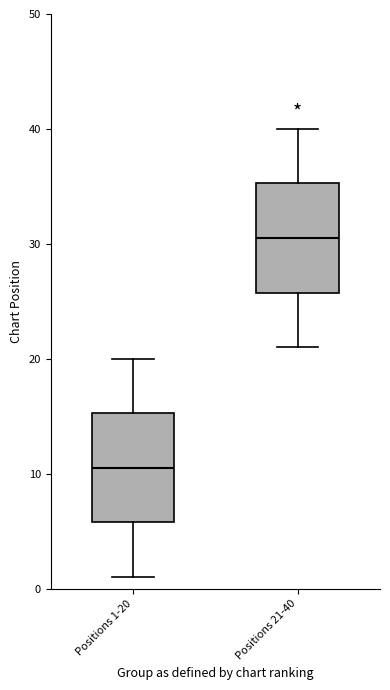

Reading left to right, read every box against the y-axis: the position of its median line, the range the box covers, and the ends of its whiskers. The values are not printed on the chart, so give them approximately, as read against the axis.

Positions 1-20: median 11, box 6 to 15, whiskers 1 to 20
Positions 21-40: median 31, box 26 to 35, whiskers 21 to 40